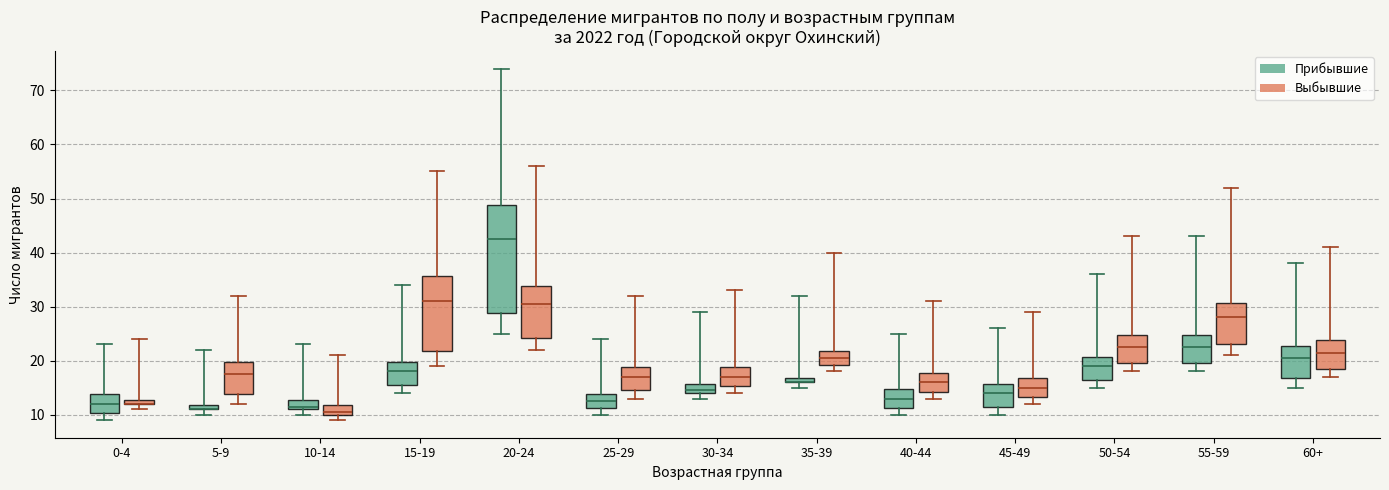

Where does the upper whisker of the box for 45-49 (Выбывшие) end on the y-axis? The values are not printed on the chart, so give them approximately, as read against the axis.

29